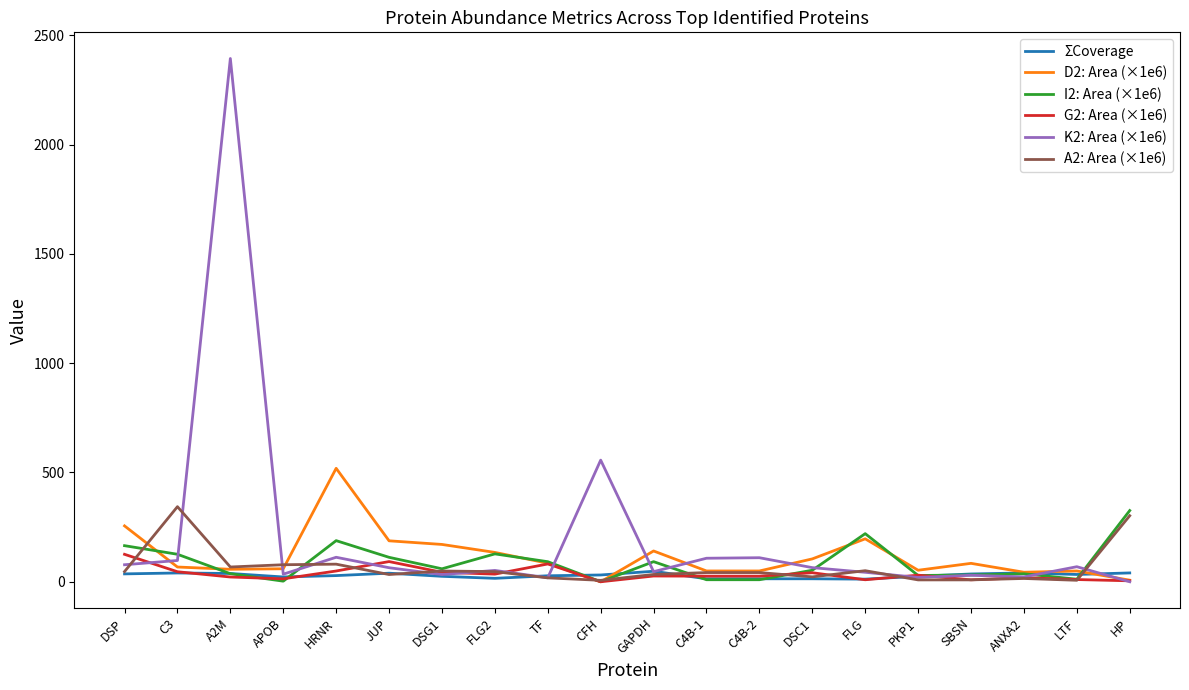

At which category is the sum across all series the highest?

A2M